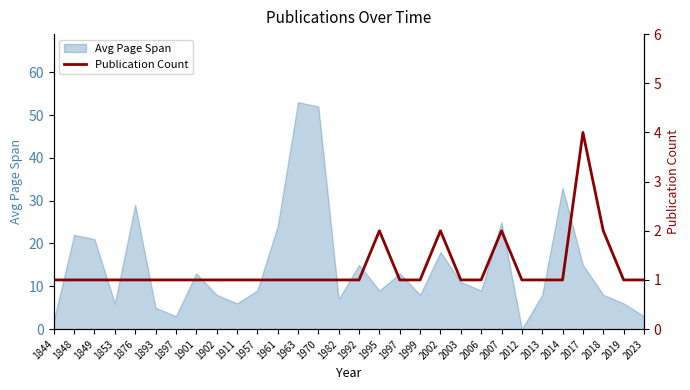

What is the sum of the values at 1992 and 2017?

5